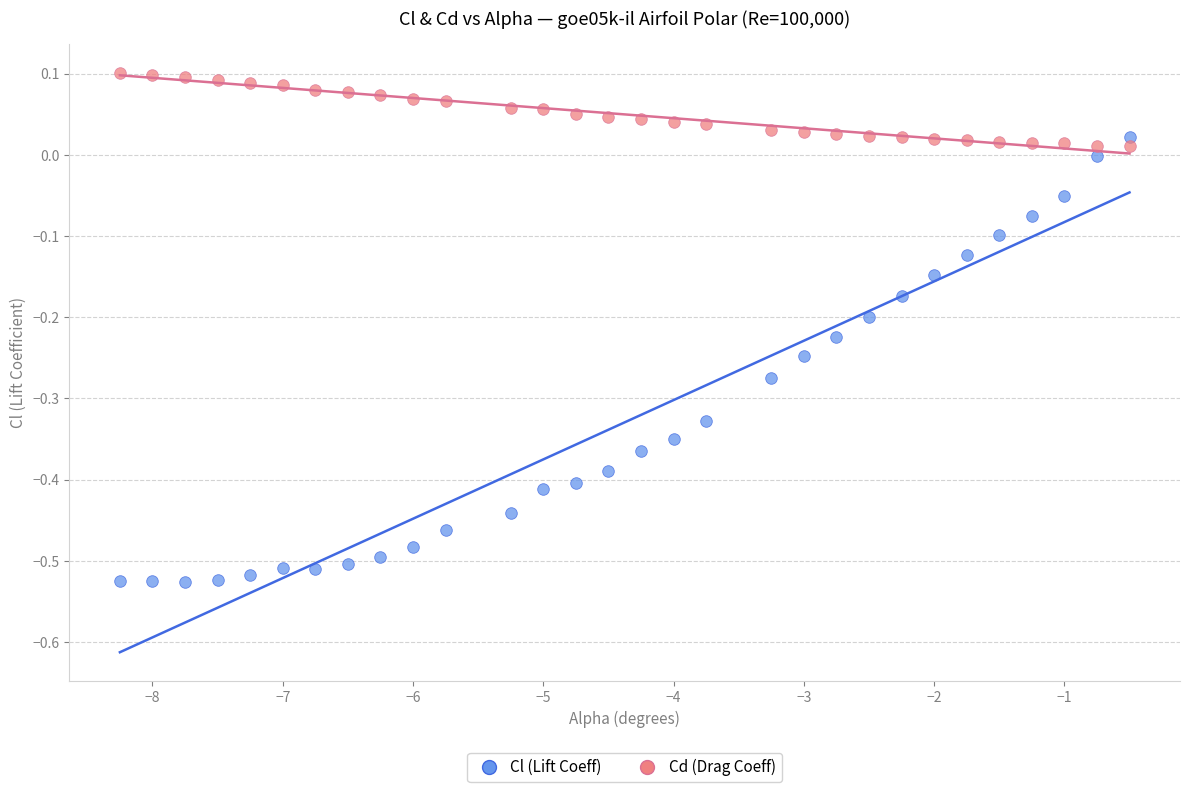

Across all data points, what is the range of Y values (max minus min)?

0.6